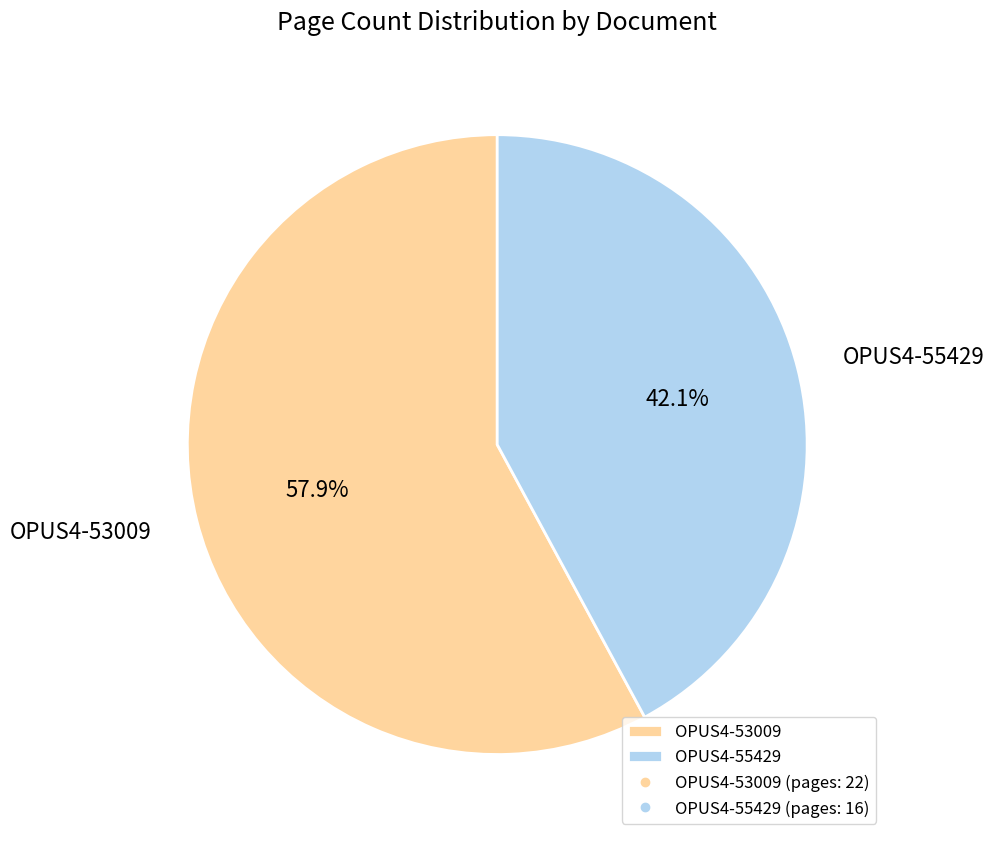

To the nearest percent, what percentage of the pie is OPUS4-55429?

42%